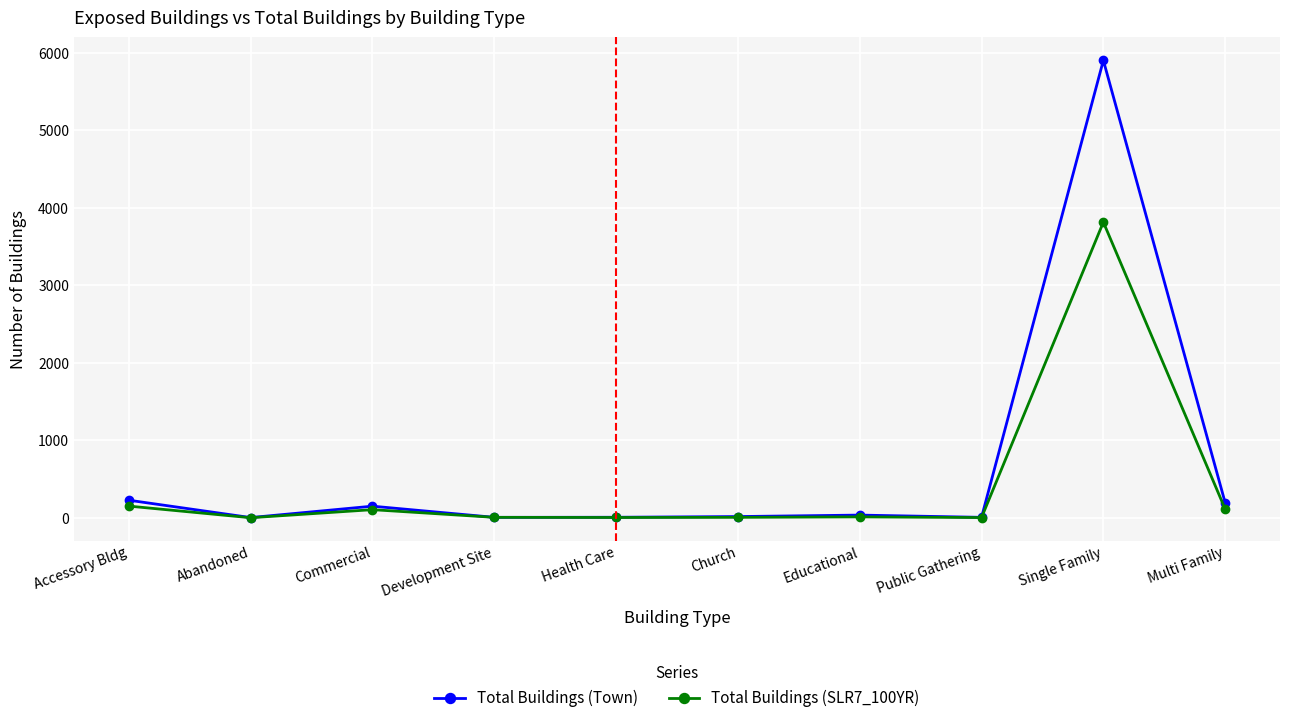

Between Accessory Bldg and Single Family, which series saw the biggest shift?

Total Buildings (Town)